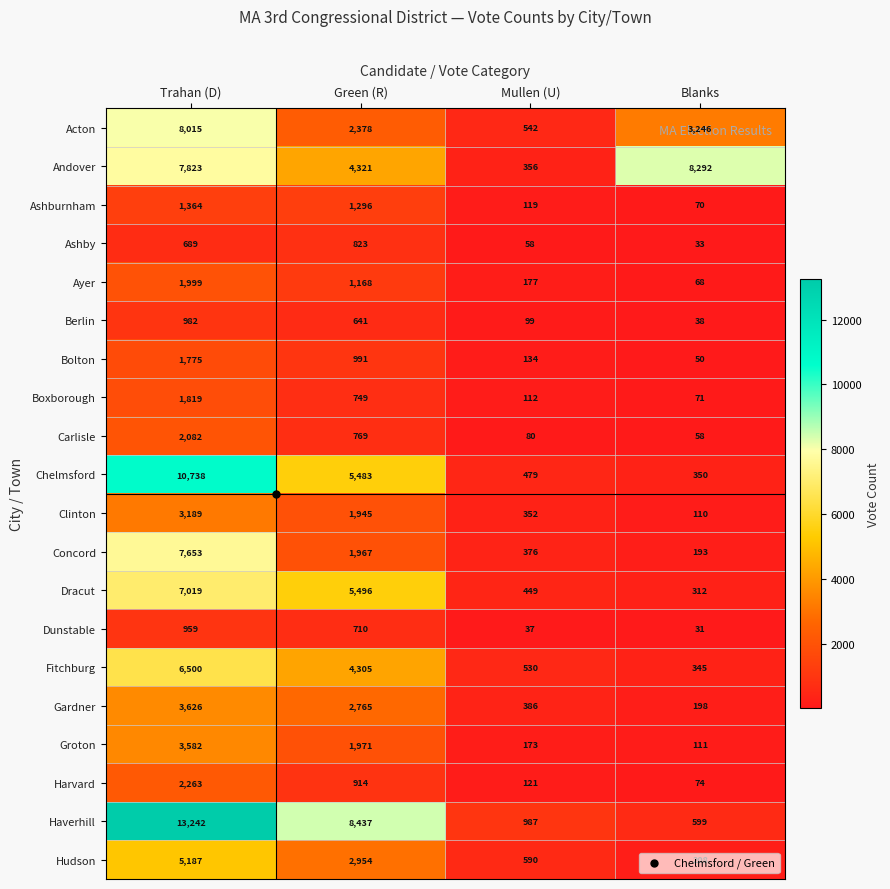

What is the smallest value displayed?

31